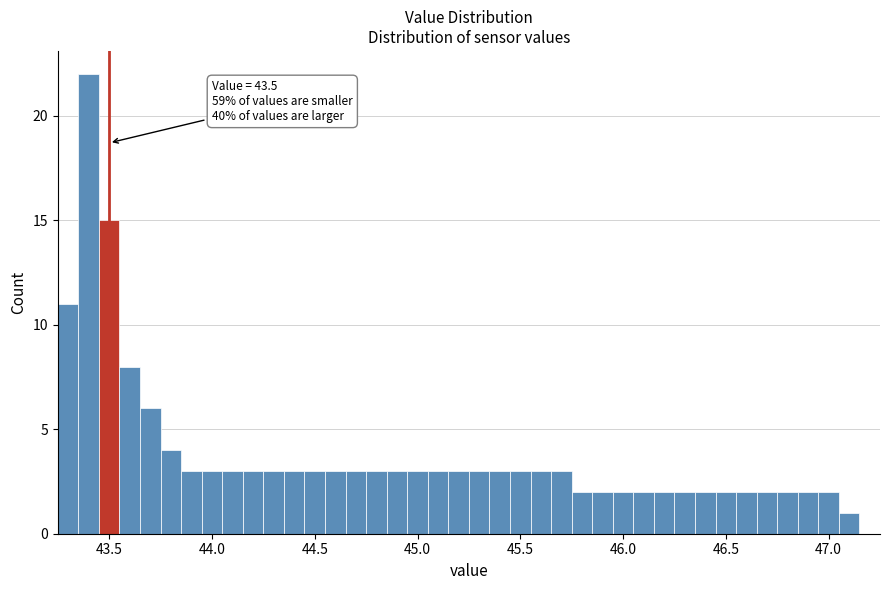

Around what value on the x-axis is the tallest bar? Give the approximate position of its centre, as read against the axis.

43.40